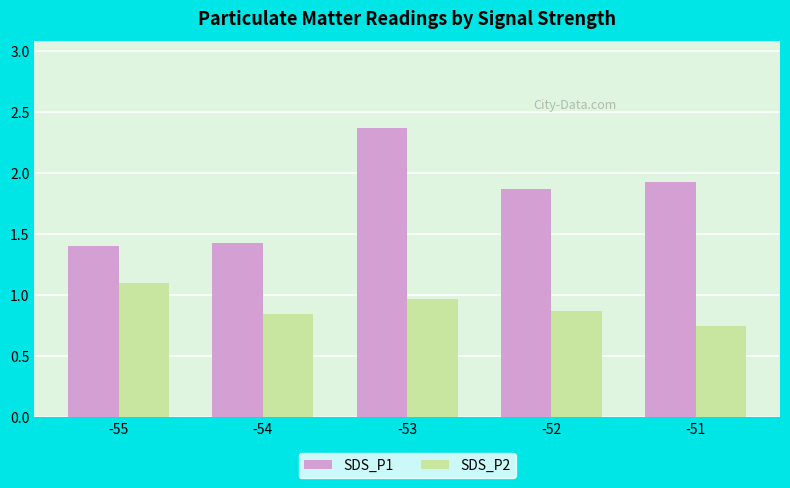

Which category has the highest value across all series?

-53